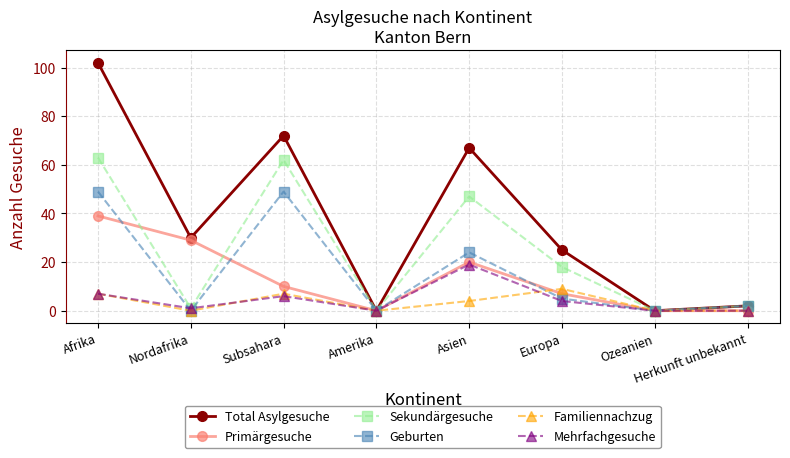

What is the label of the 1st point from the right?

Herkunft unbekannt